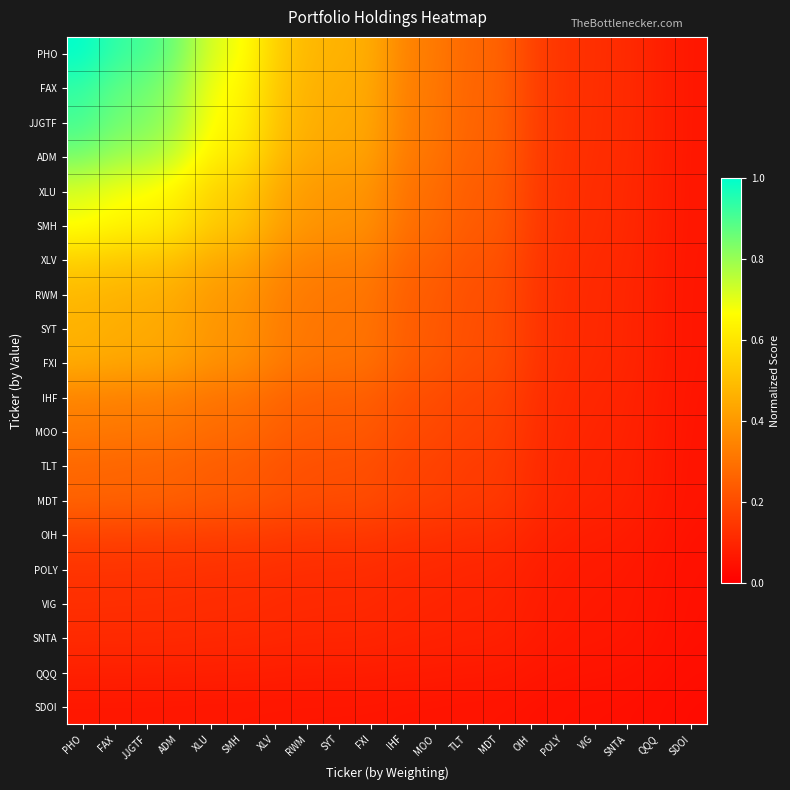

What is the difference between the highest and lowest values at ADM?

0.8